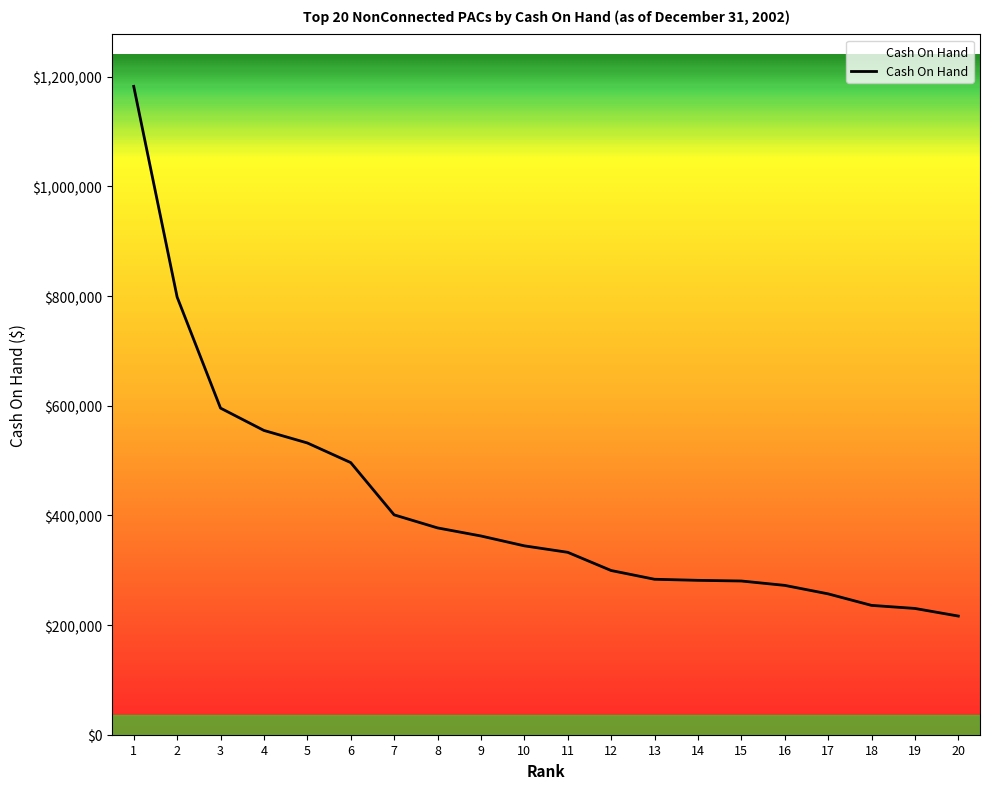

How many values are below 344503?

10